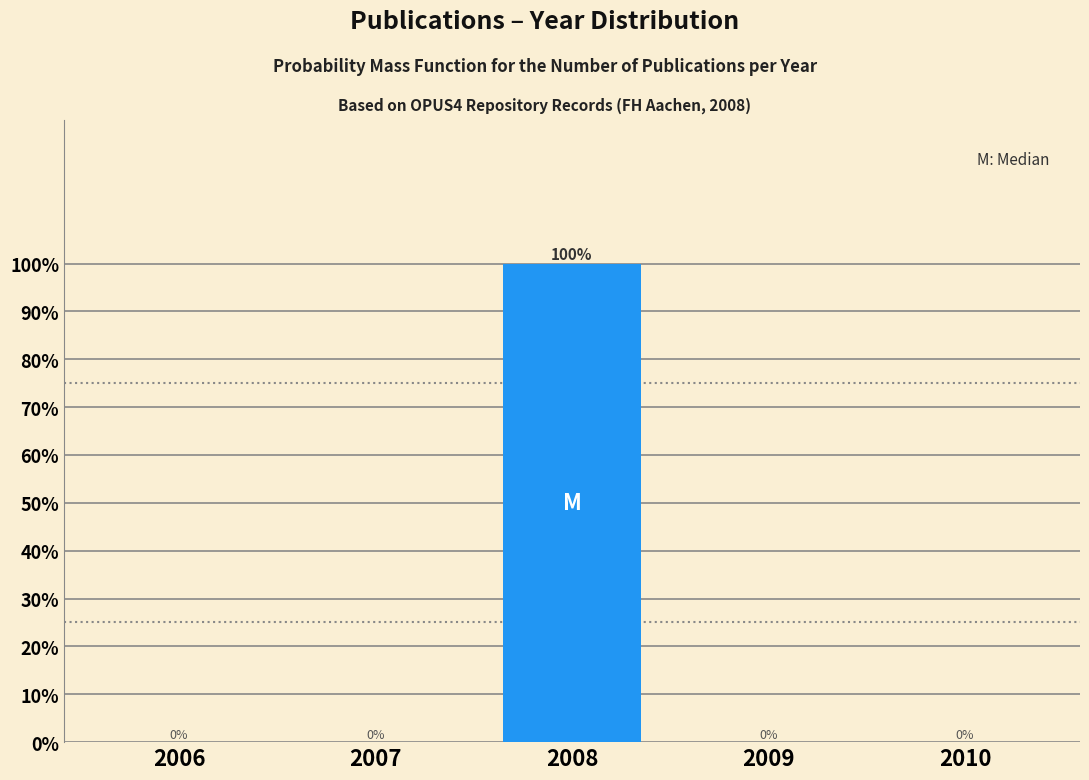

Reading right to left, transcribe all the data shown in this chart.

2010=0	2009=0	2008=100	2007=0	2006=0